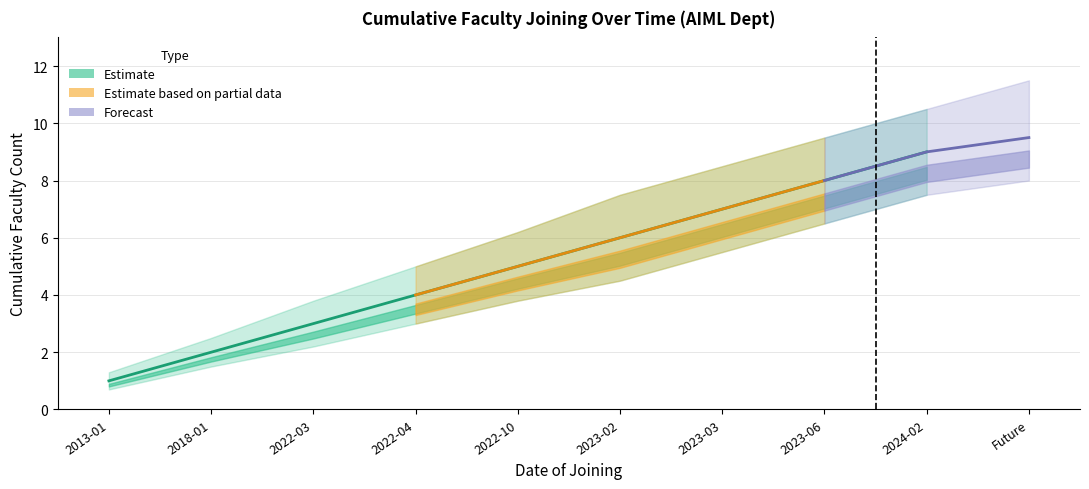

True or false: Faculty Count (Estimate) and Faculty Count (Upper) cross at least once.

False